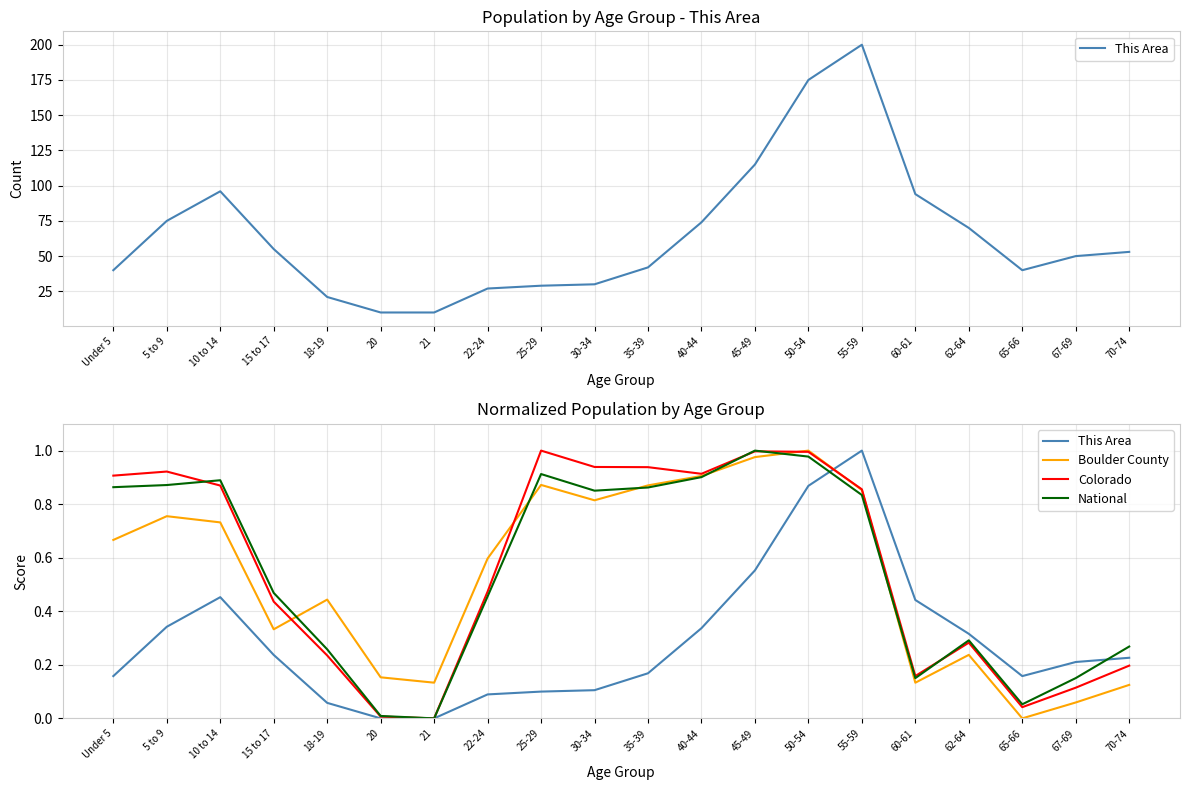

Between which two adjacent categories do Boulder County and National first intersect?

15 to 17 and 18-19